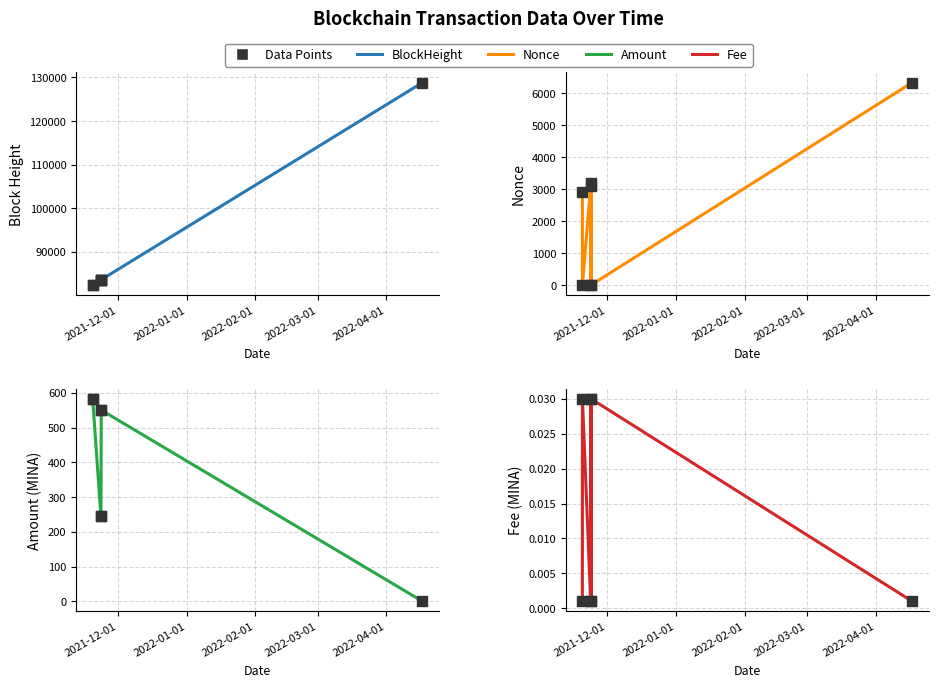

Is the value of Nonce at 2022-04-01 greater than the value of Amount at 2022-03-01?

Yes